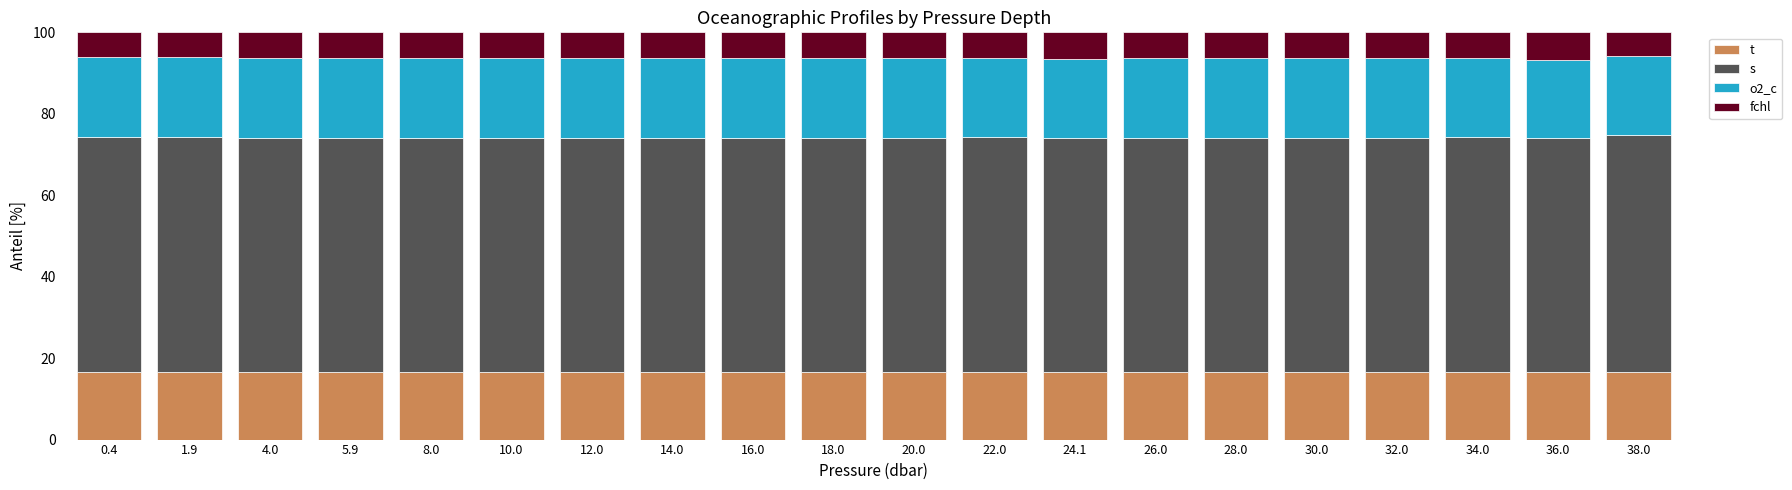

What is the total value across all series at 36.0?

100.0